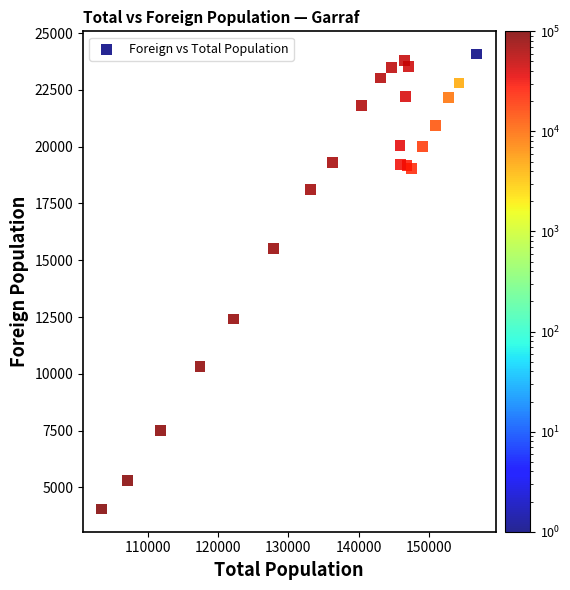

What is the range of Y values (max minus min)?

20024